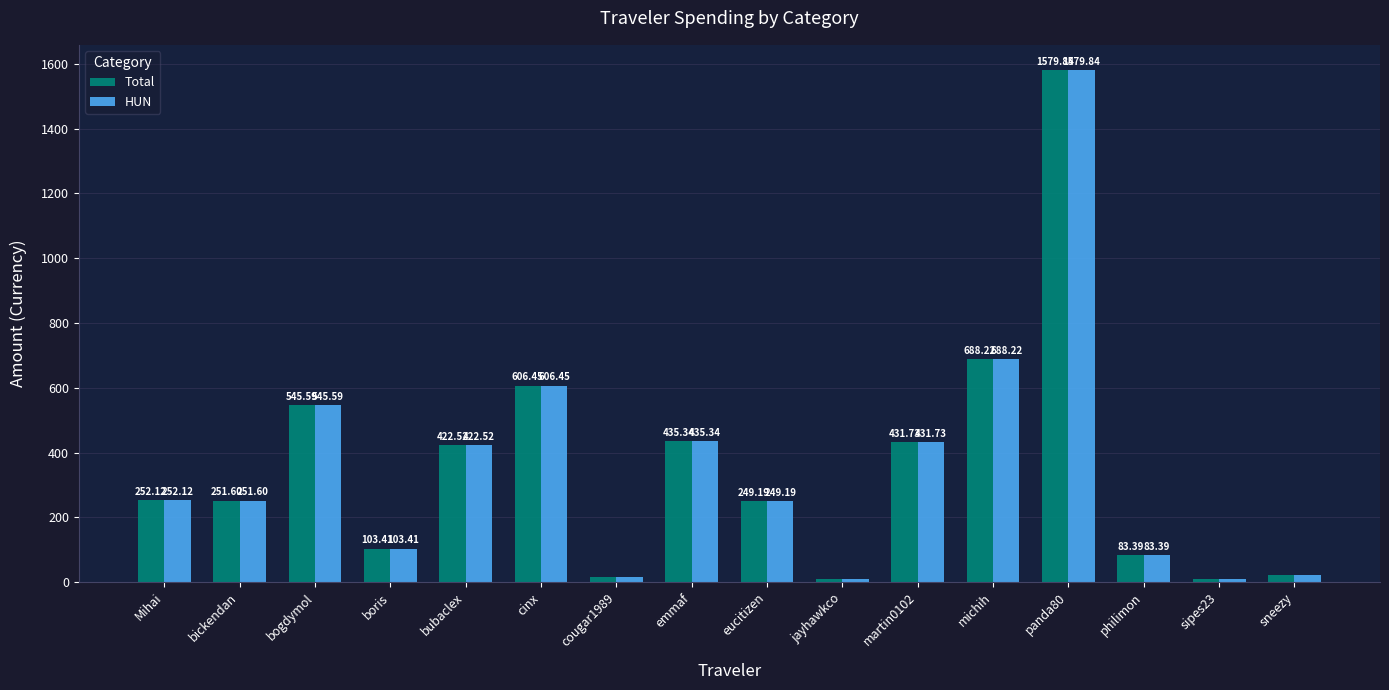

What are all the series names shown in the legend?

Total, HUN